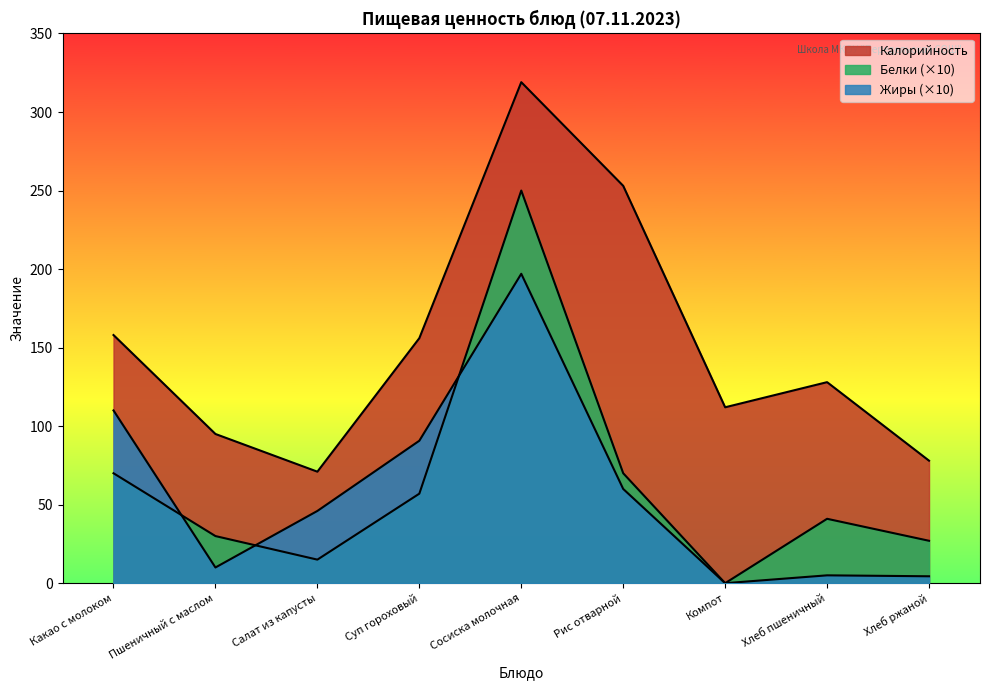

What is the spread (max minus min) of values at Какао с молоком?

88.0